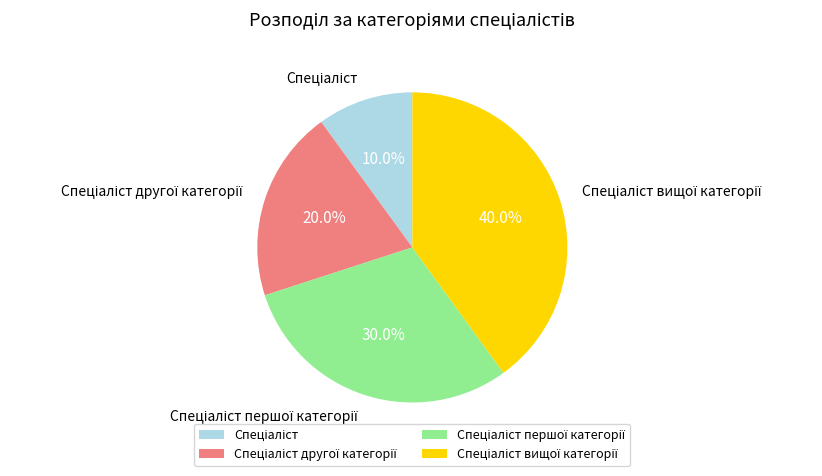

Is there any slice that represents more than half of the pie?

No